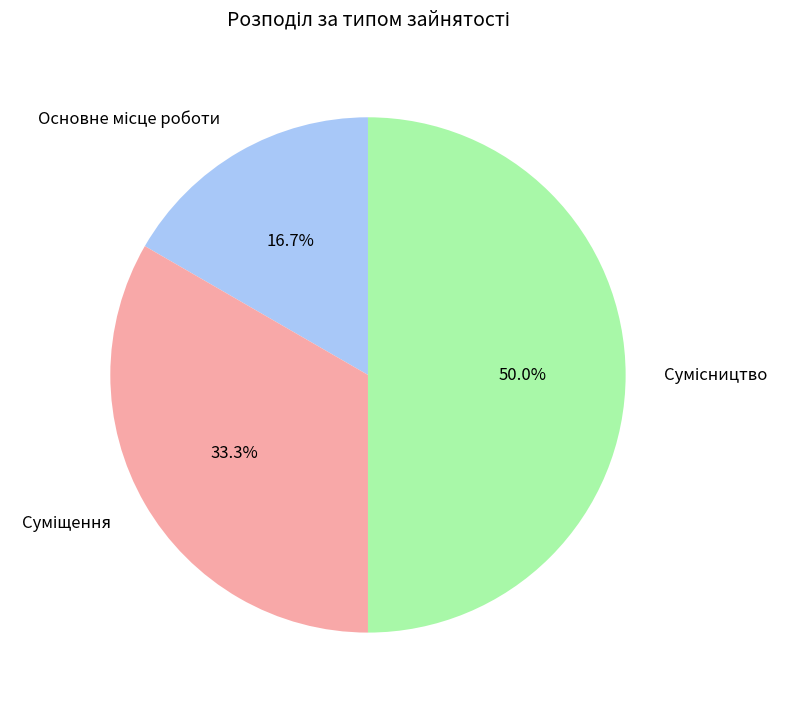

What percentage is the Суміщення slice, to the nearest percent?

33%